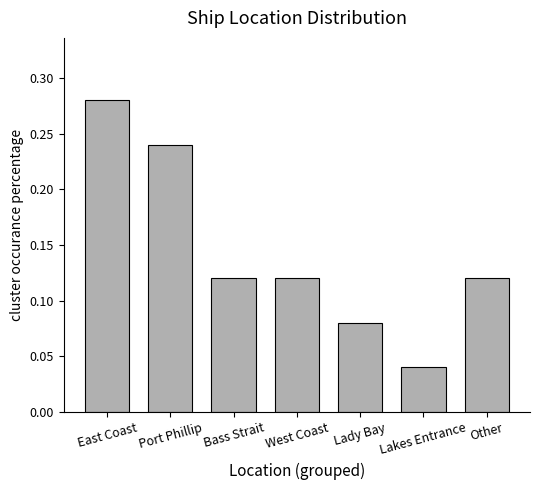

Is it true that the value at East Coast is 0.5?

False